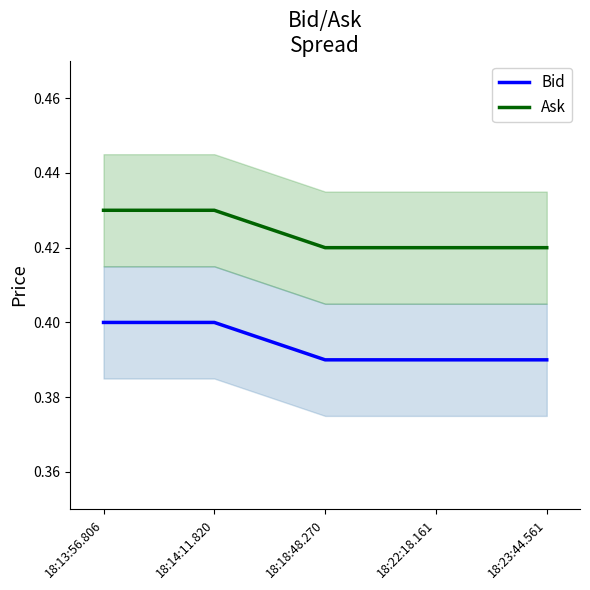

What is the approximate value of Ask at 18:13:56.806?

0.4